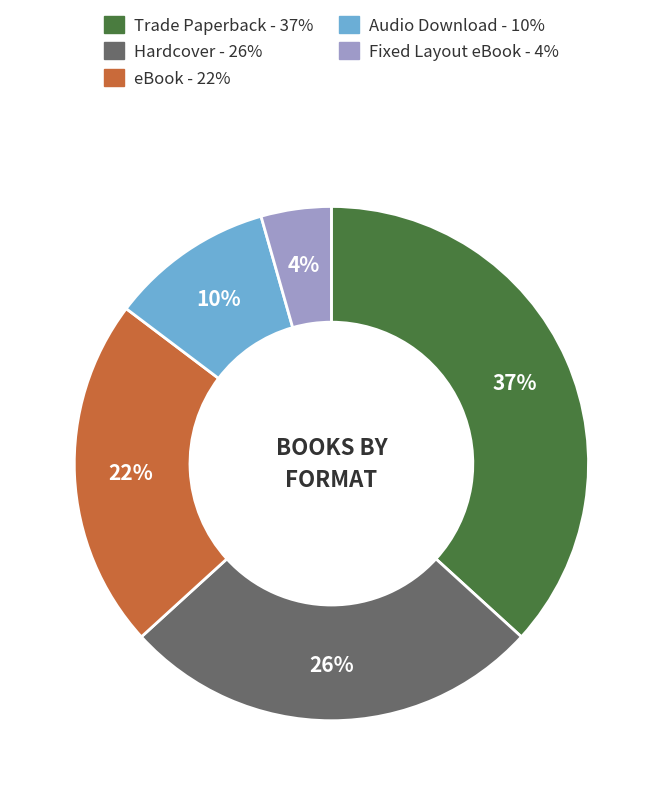

Is the sum of Hardcover and eBook greater than half?

No